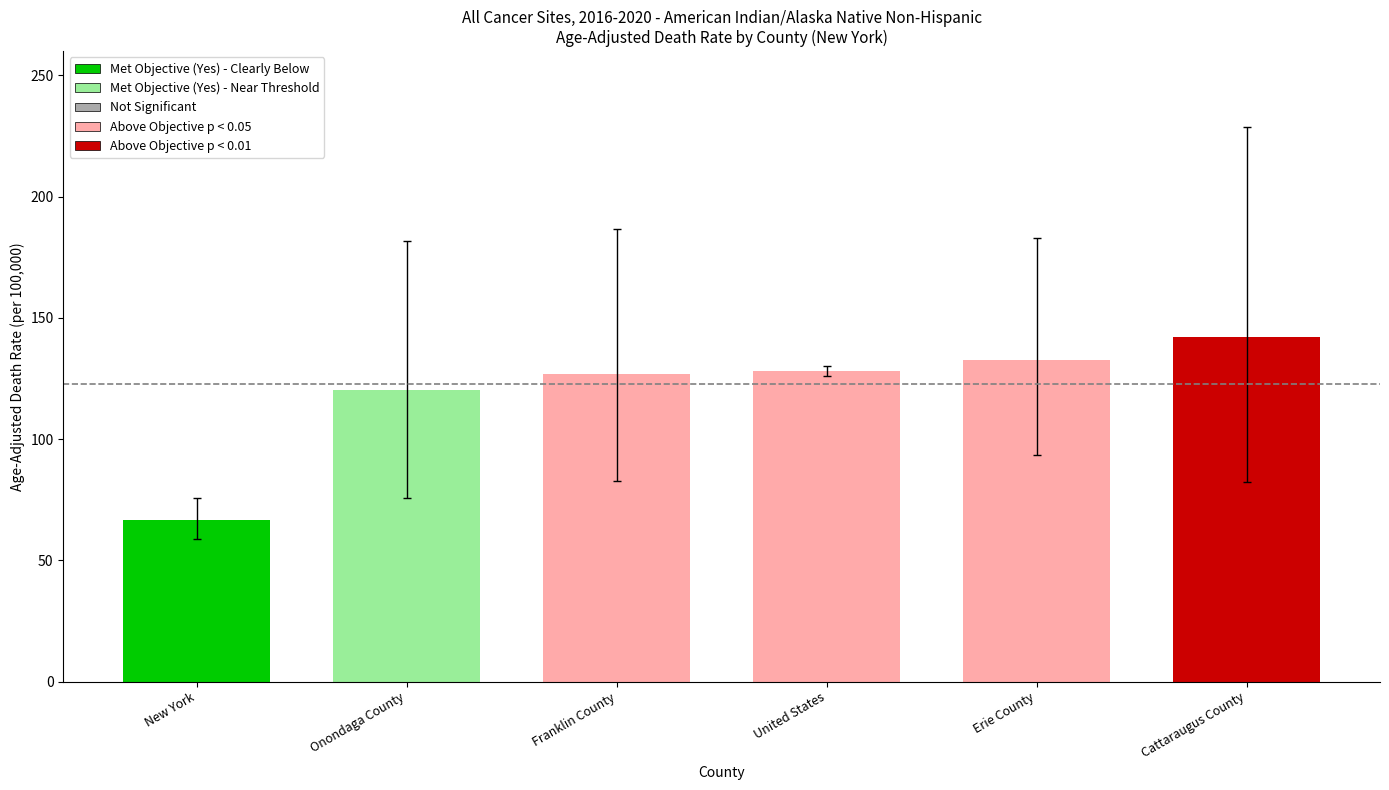

Is it true that the value at Cattaraugus County is 31.8?

False